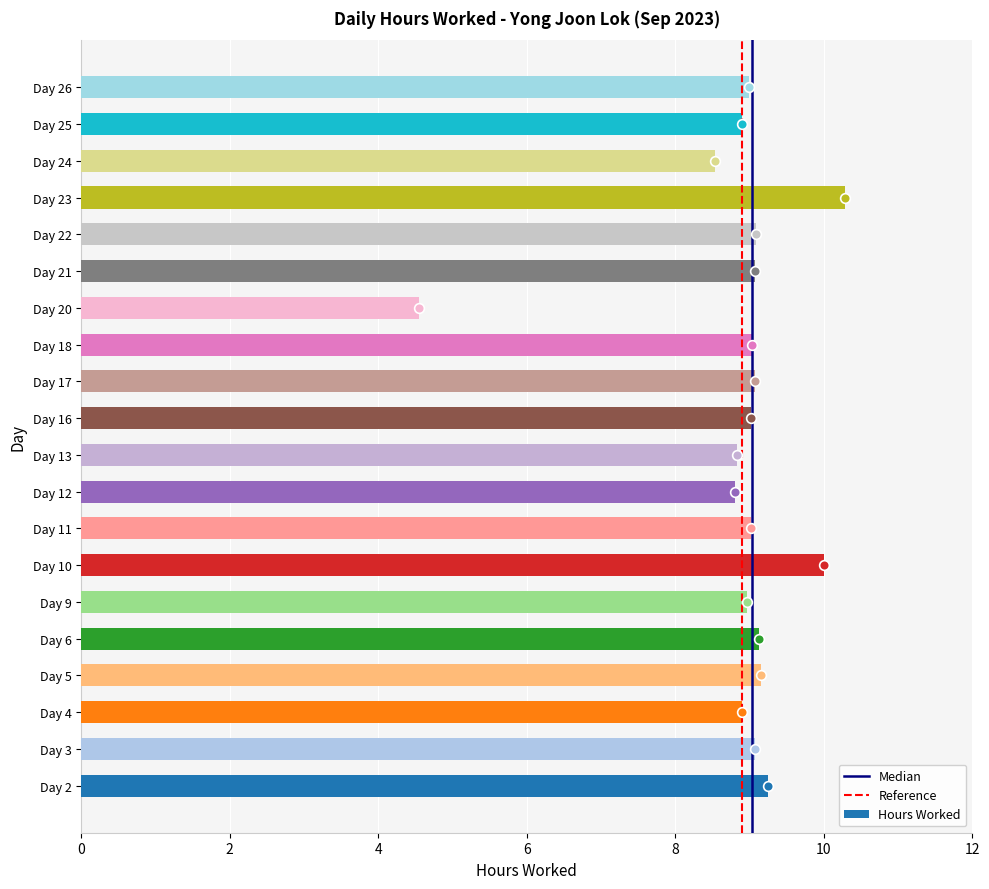

How many data points does each series have?

20